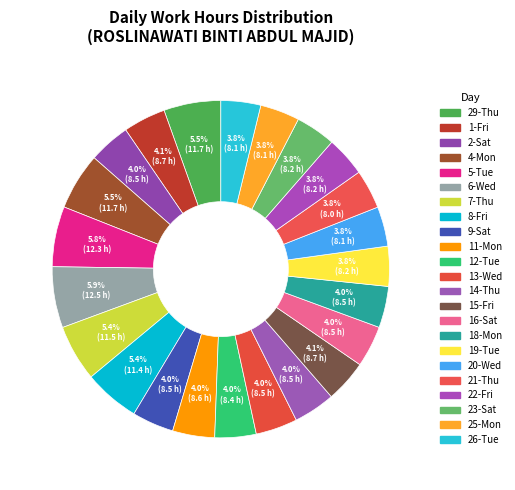

Between 8-Fri and 2-Sat, which is larger?

8-Fri